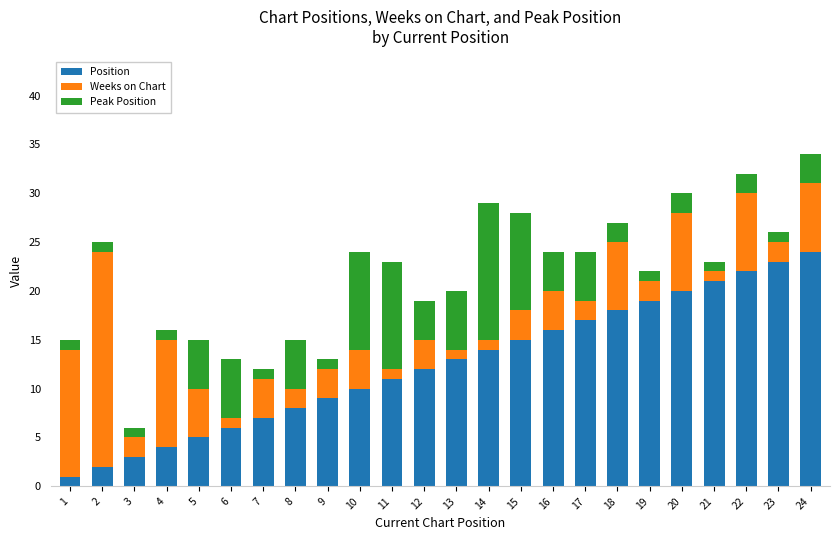

What are all the series names shown in the legend?

Position, Weeks on Chart, Peak Position